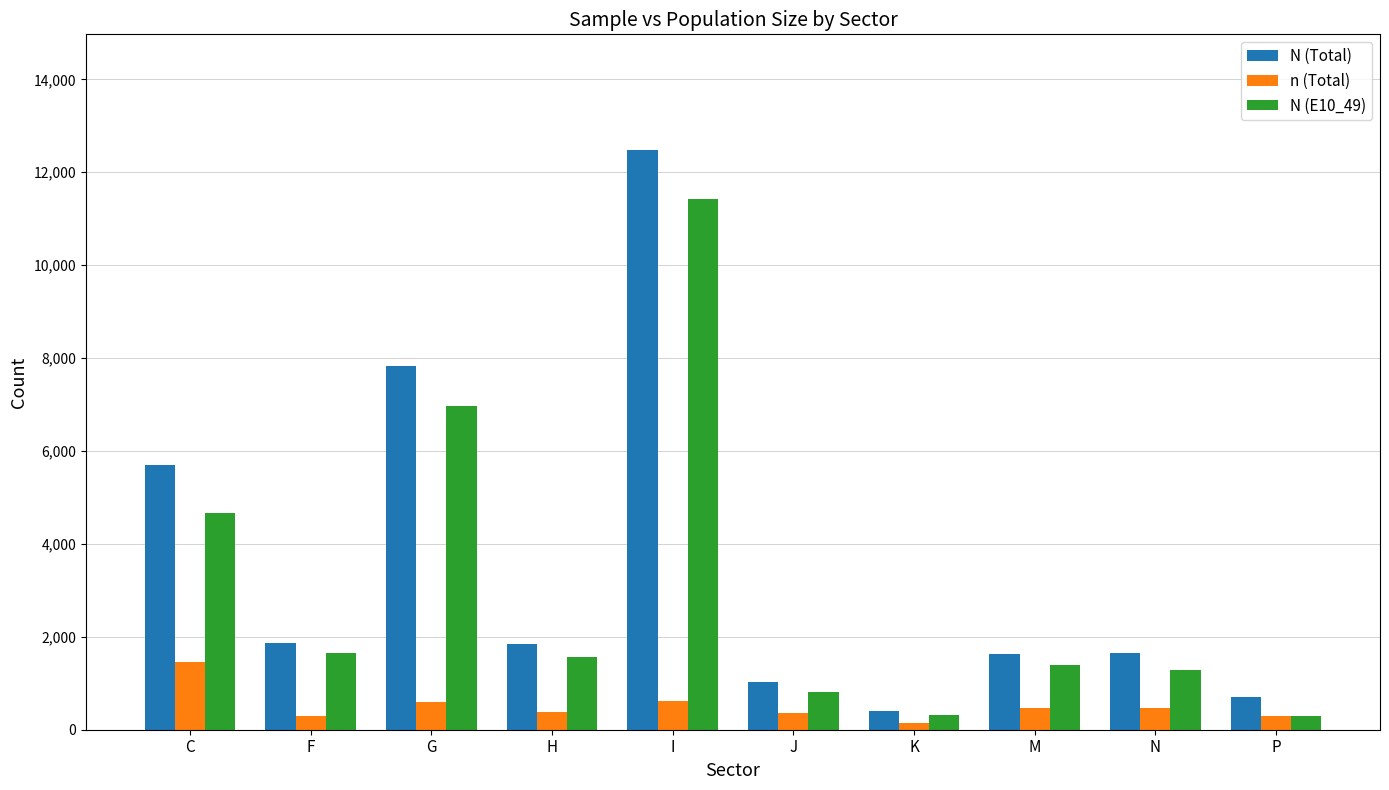

At which label does N (E10_49) reach its peak?

I